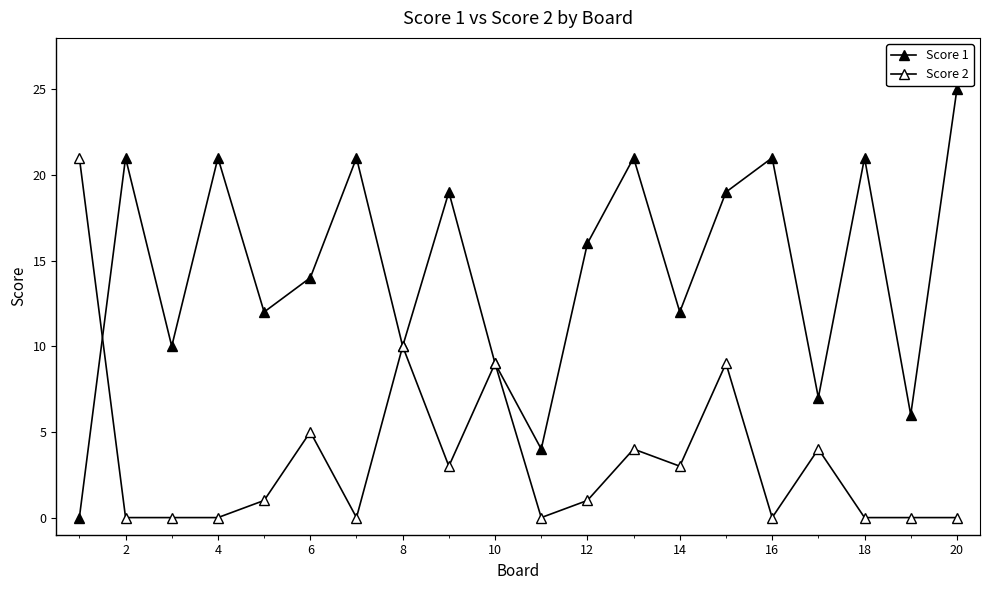

How many series are shown in this chart?

2